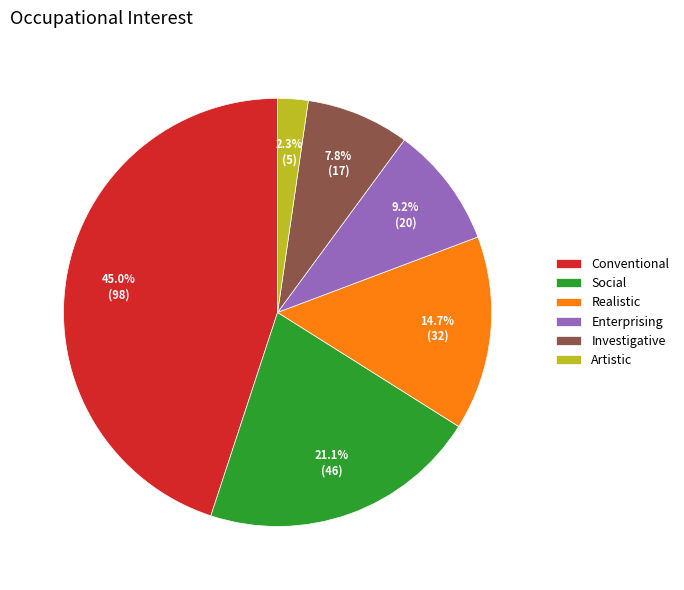

Does Investigative account for over 50% of the chart?

No